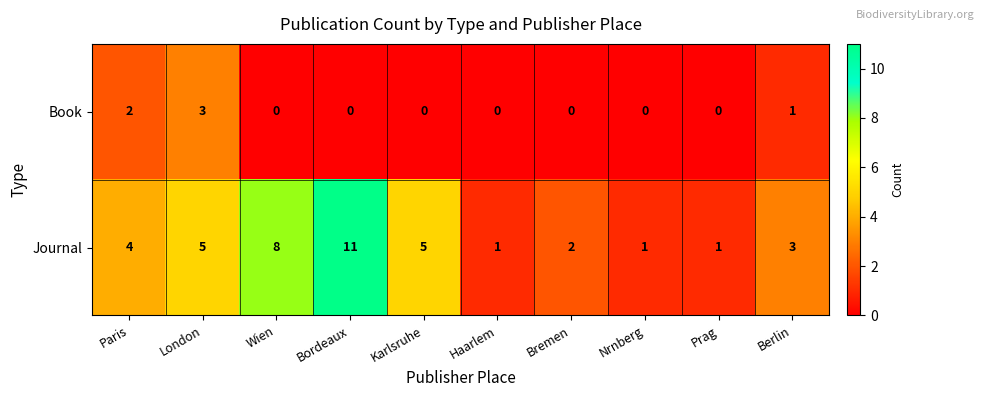

What is the greatest value displayed?

11